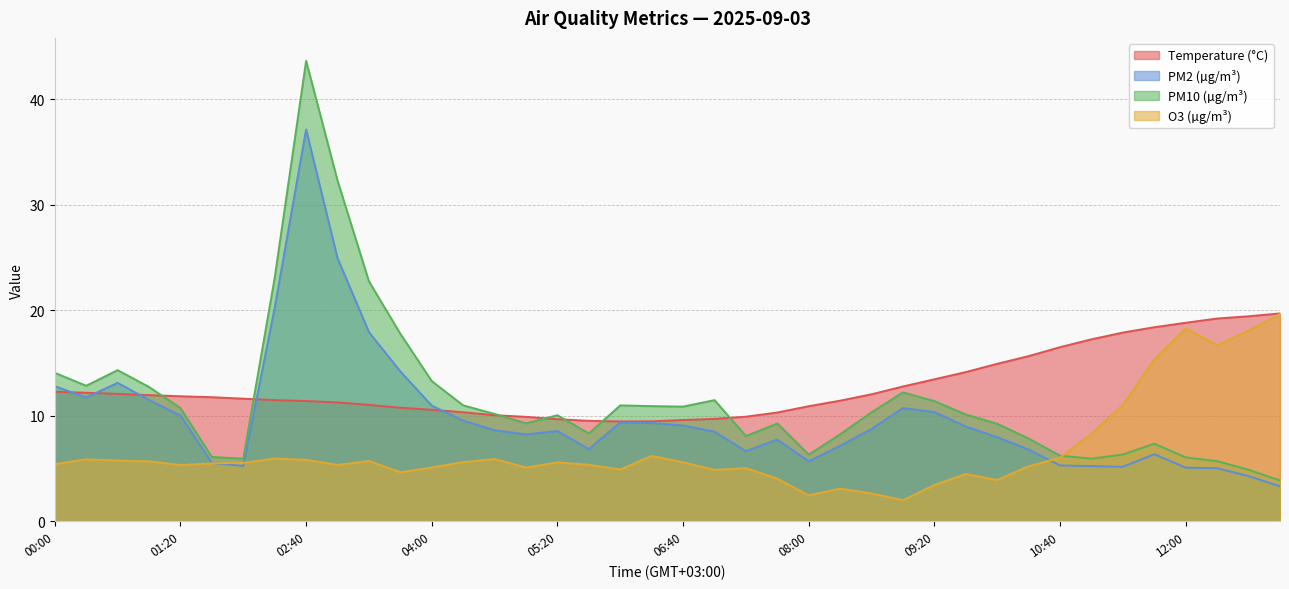

What is the total value across all series at 05:20?

33.9